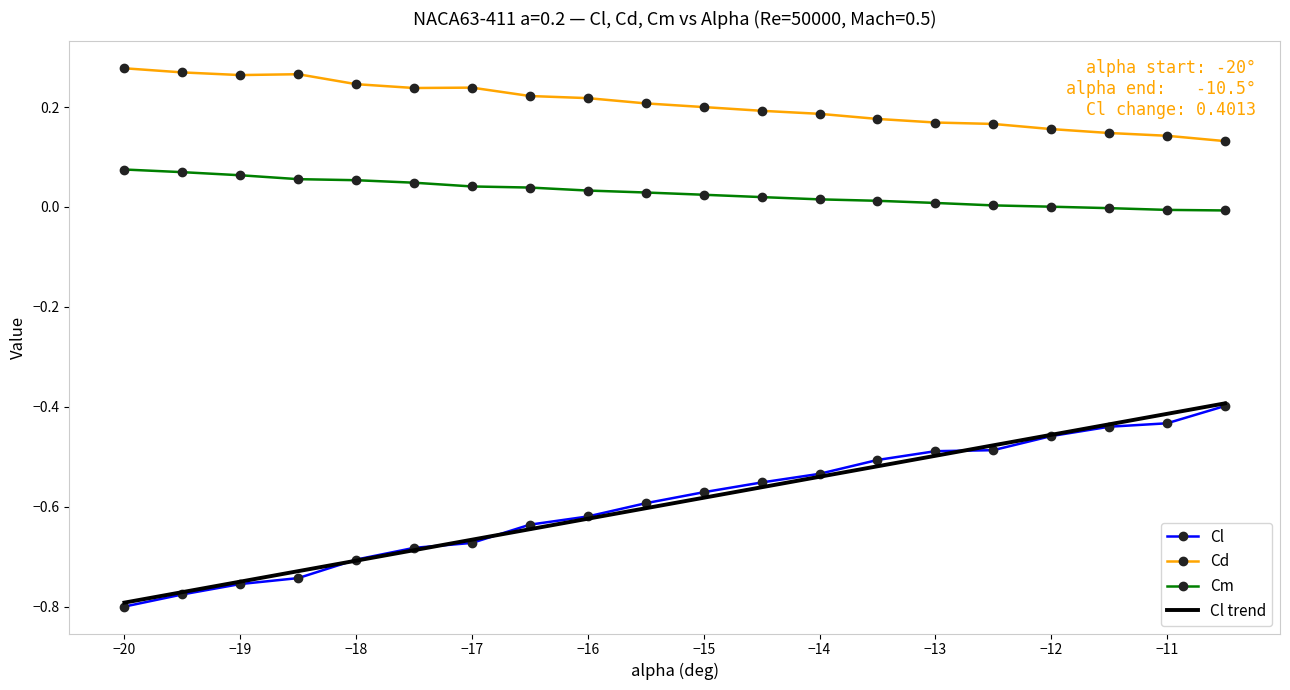

Which series has the largest total across all categories?

Cd